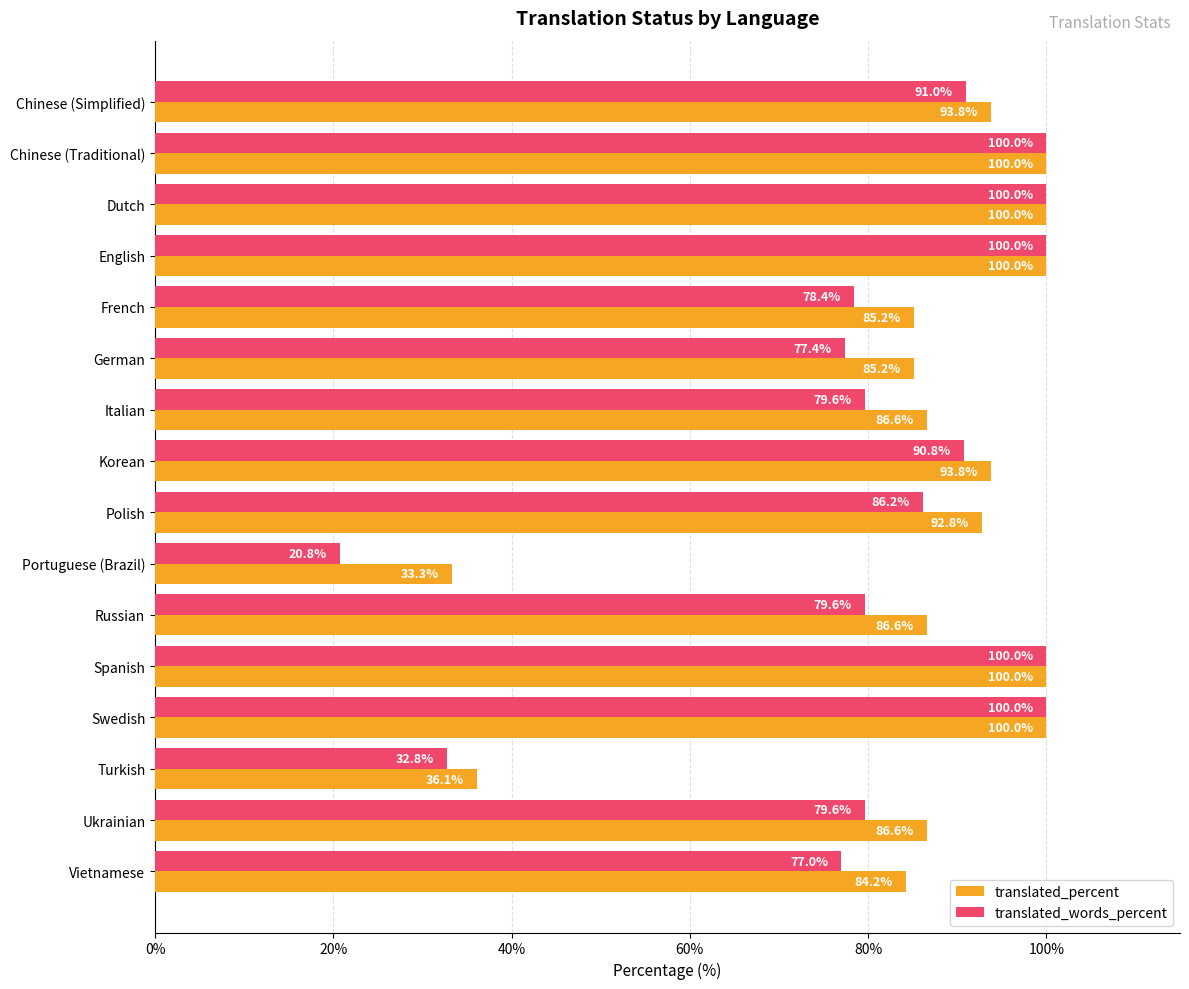

At which category does the chart reach its minimum across all series?

Portuguese (Brazil)